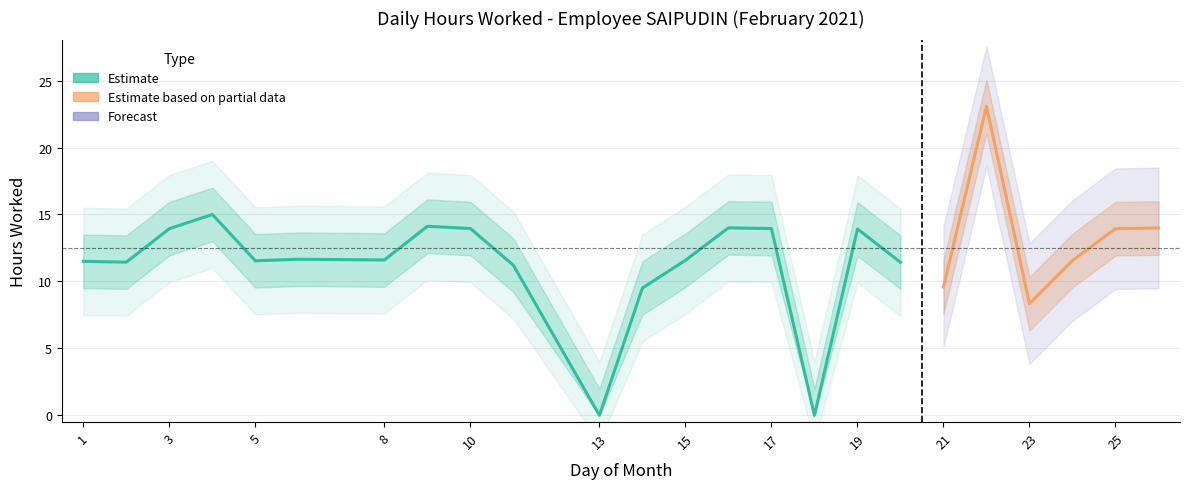

What is the value of the Hours Worked point at the 3rd from the left?

13.9